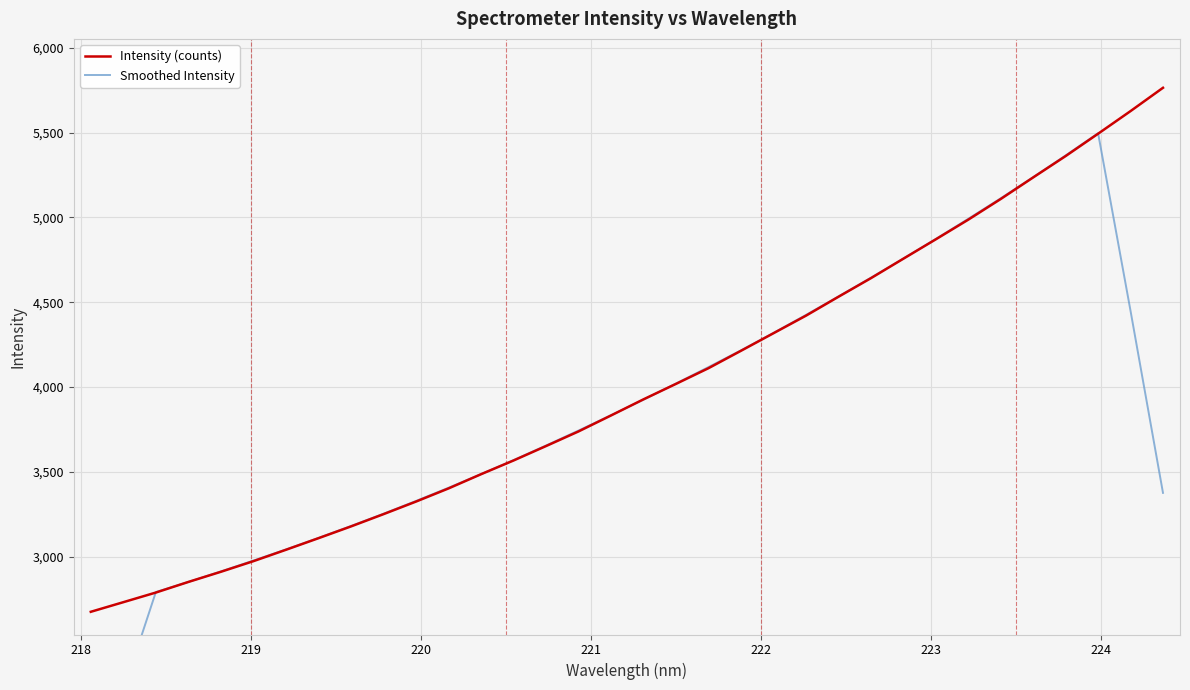

What is the value of the Smoothed Intensity point at the 5th from the left?

2913.7